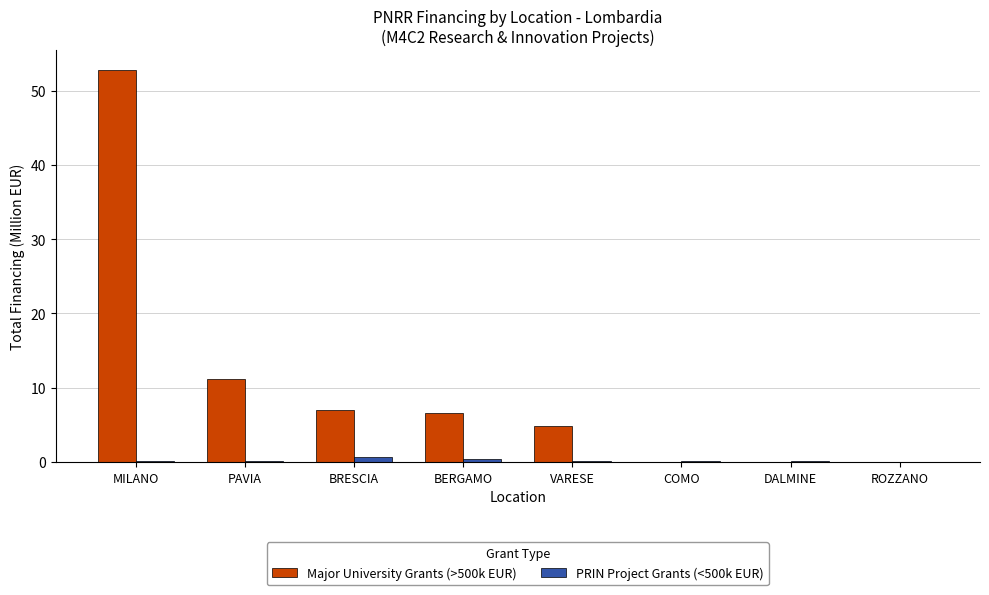

At which label is Major University Grants (>500k EUR) closest to 26?

PAVIA